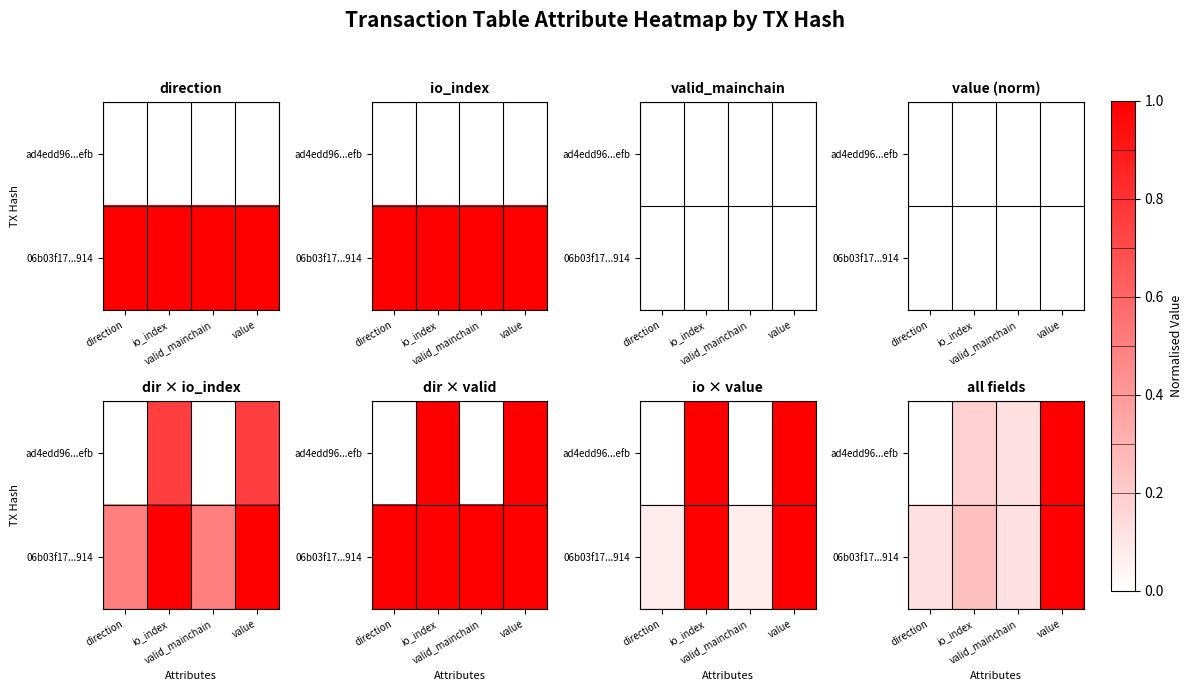

Where is 06b03f17...914 nearest to the value 0?

direction